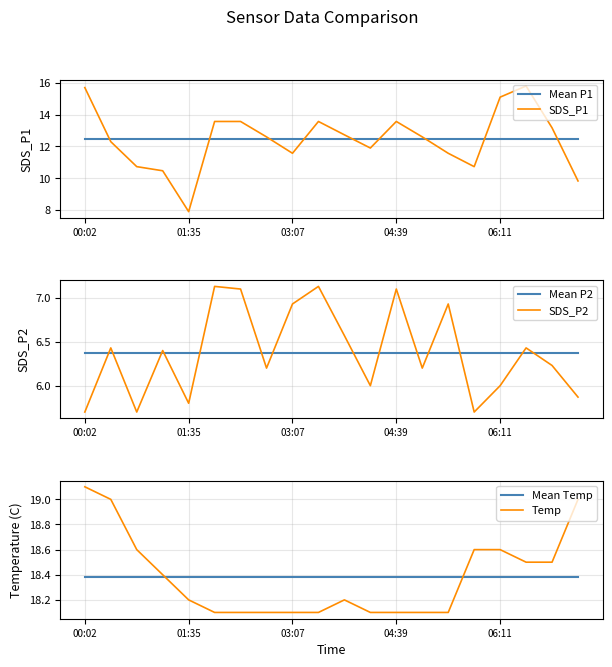

Which label corresponds to the largest value in the chart?

00:02